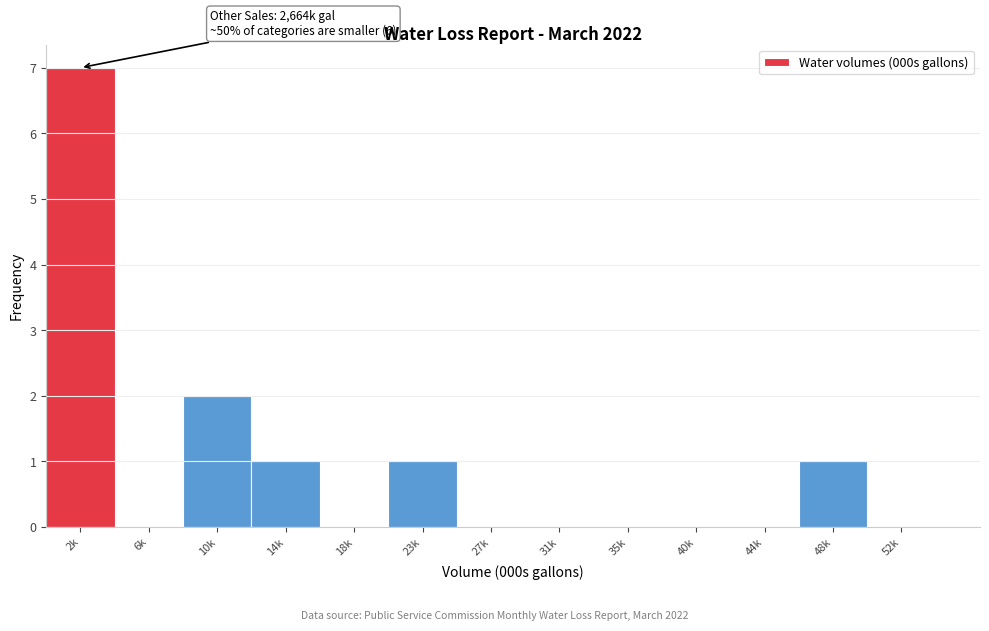

Reading right to left, transcribe all the data shown in this chart.

52k=0	48k=1	44k=0	40k=0	35k=0	31k=0	27k=0	23k=1	18k=0	14k=1	10k=2	6k=0	2k=7